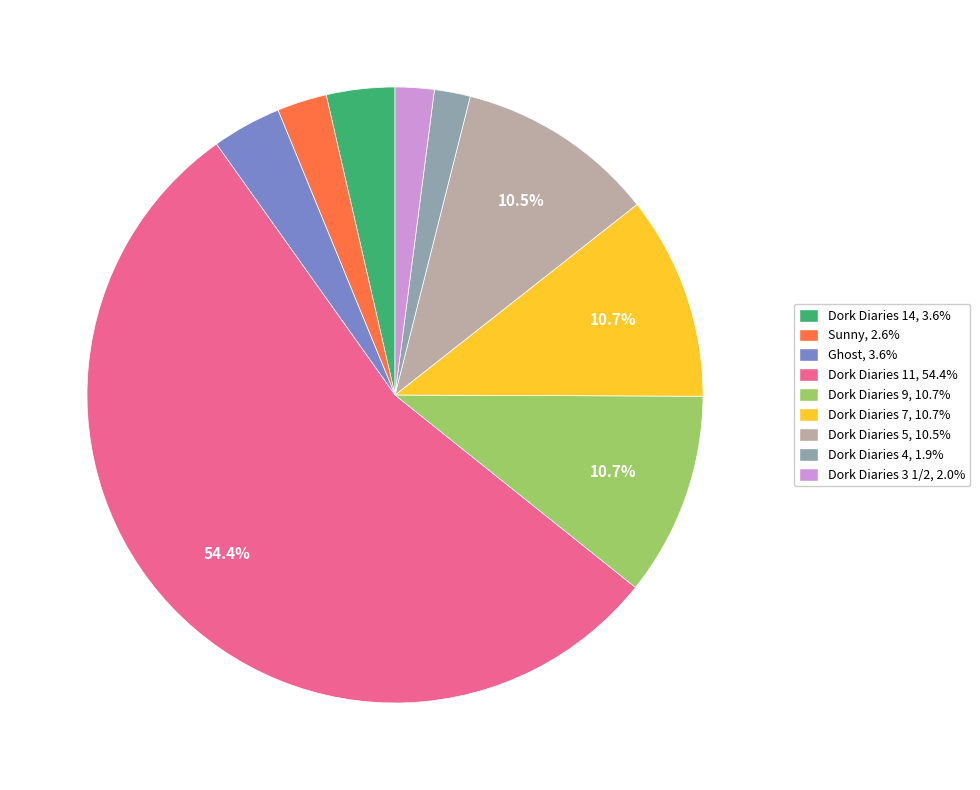

Between Dork Diaries 5 and Dork Diaries 14, which is larger?

Dork Diaries 5